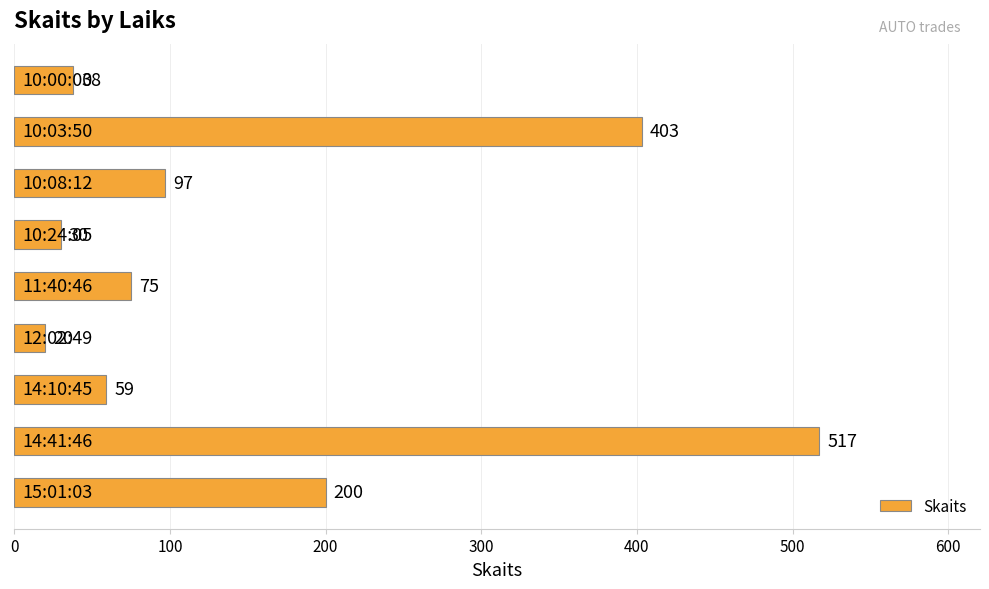

What is the difference between the maximum and minimum values?

497